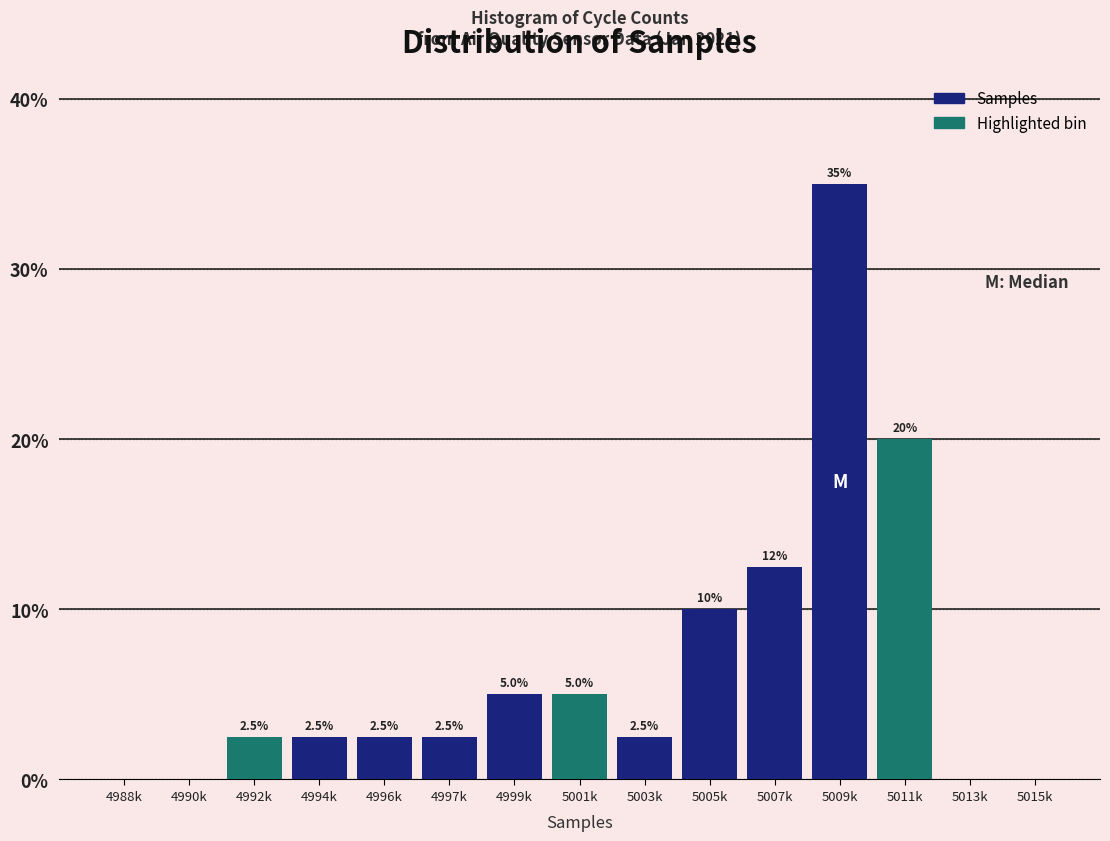

Reading right to left, what are all the values shown in this chart?

5015k=0.0	5013k=0.0	5011k=20.0	5009k=35.0	5007k=12.5	5005k=10.0	5003k=2.5	5001k=5.0	4999k=5.0	4997k=2.5	4996k=2.5	4994k=2.5	4992k=2.5	4990k=0.0	4988k=0.0